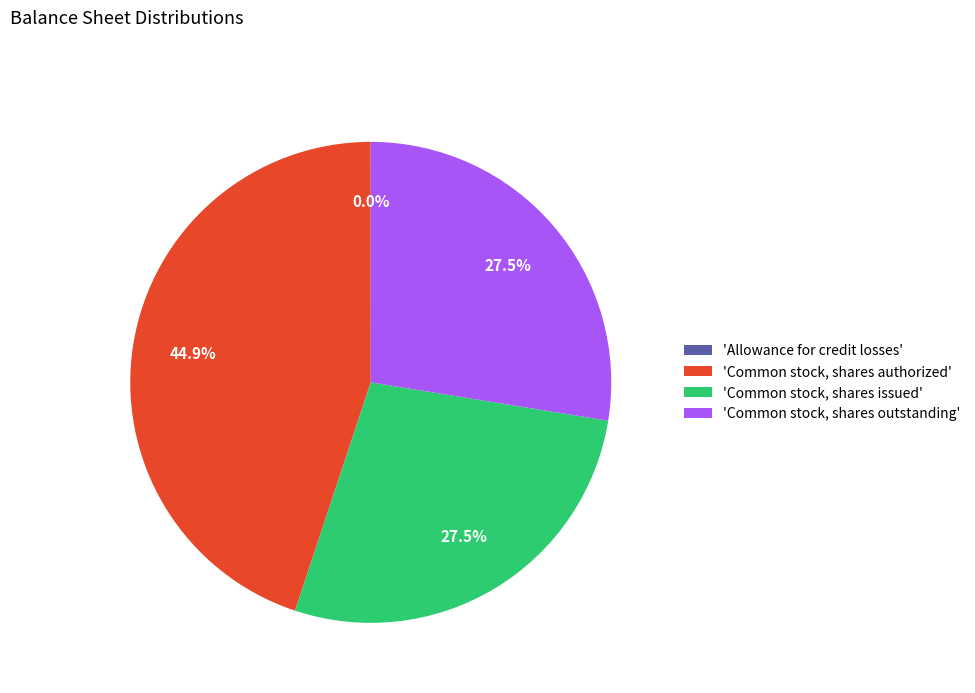

To the nearest percent, what is the average slice percentage?

25%